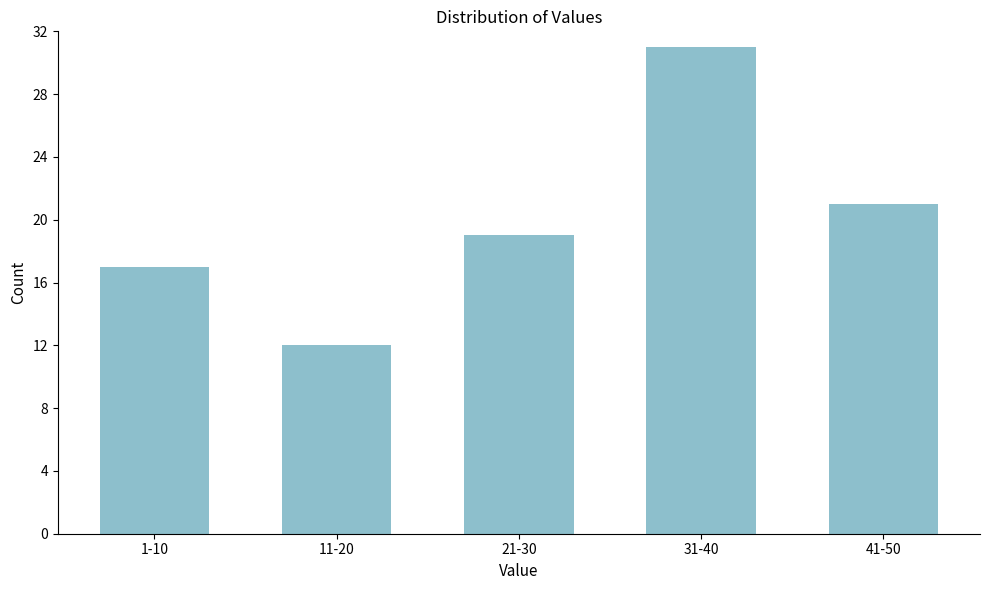

Reading left to right, list all the values displayed in this chart.

17	12	19	31	21